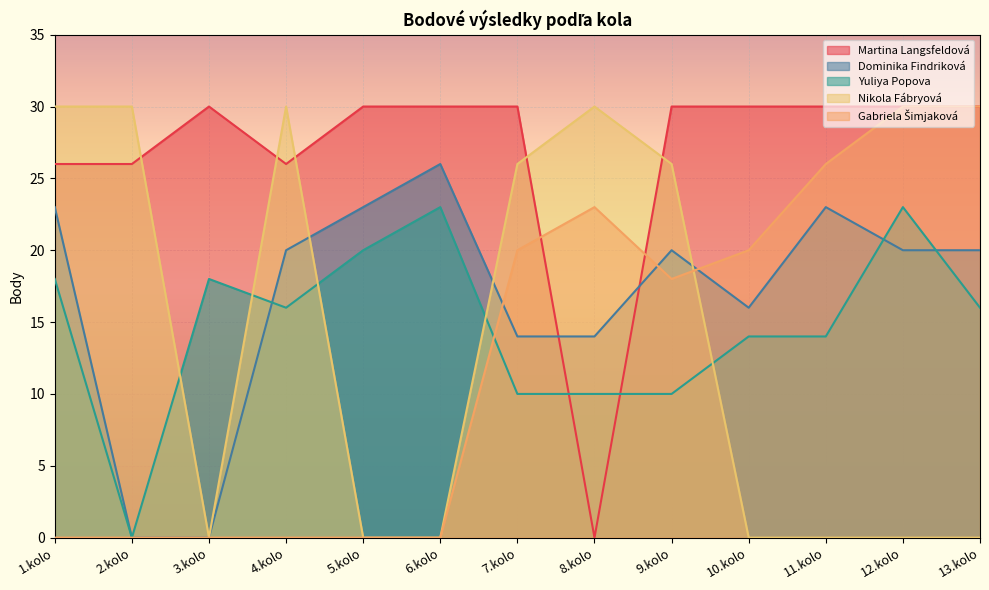

Reading left to right, list all the values displayed in this chart.

Martina Langsfeldová: 1.kolo=26	2.kolo=26	3.kolo=30	4.kolo=26	5.kolo=30	6.kolo=30	7.kolo=30	8.kolo=0	9.kolo=30	10.kolo=30	11.kolo=30	12.kolo=30	13.kolo=30
Dominika Findriková: 1.kolo=23	2.kolo=0	3.kolo=0	4.kolo=20	5.kolo=23	6.kolo=26	7.kolo=14	8.kolo=14	9.kolo=20	10.kolo=16	11.kolo=23	12.kolo=20	13.kolo=20
Yuliya Popova: 1.kolo=18	2.kolo=0	3.kolo=18	4.kolo=16	5.kolo=20	6.kolo=23	7.kolo=10	8.kolo=10	9.kolo=10	10.kolo=14	11.kolo=14	12.kolo=23	13.kolo=16
Nikola Fábryová: 1.kolo=30	2.kolo=30	3.kolo=0	4.kolo=30	5.kolo=0	6.kolo=0	7.kolo=26	8.kolo=30	9.kolo=26	10.kolo=0	11.kolo=0	12.kolo=0	13.kolo=0
Gabriela Šimjaková: 1.kolo=0	2.kolo=0	3.kolo=0	4.kolo=0	5.kolo=0	6.kolo=0	7.kolo=20	8.kolo=23	9.kolo=18	10.kolo=20	11.kolo=26	12.kolo=30	13.kolo=30